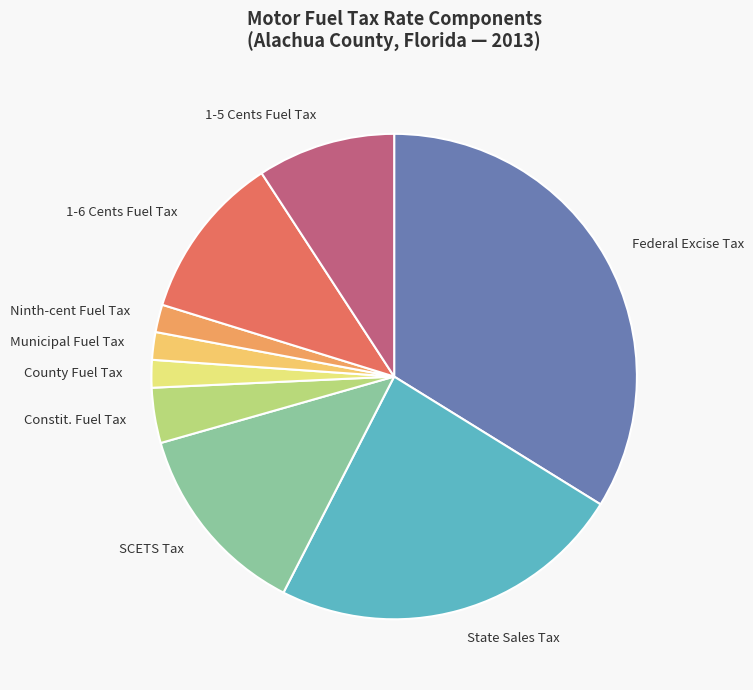

Is there a majority slice in this chart?

No